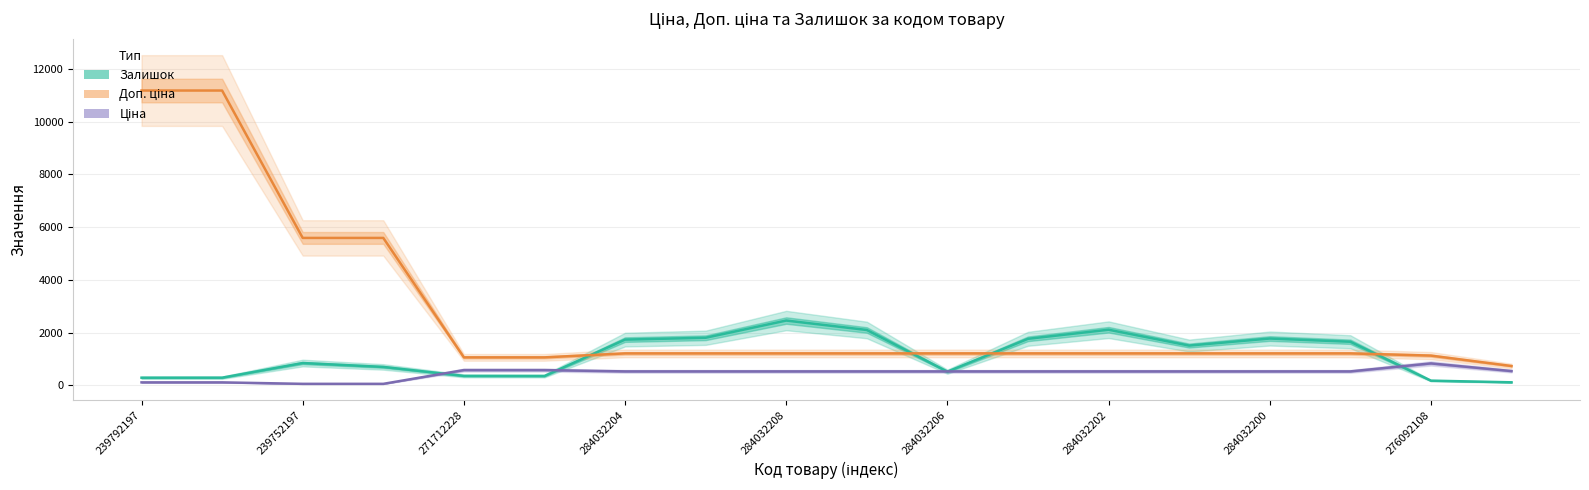

Is this an area chart (filled region under the line)?

No